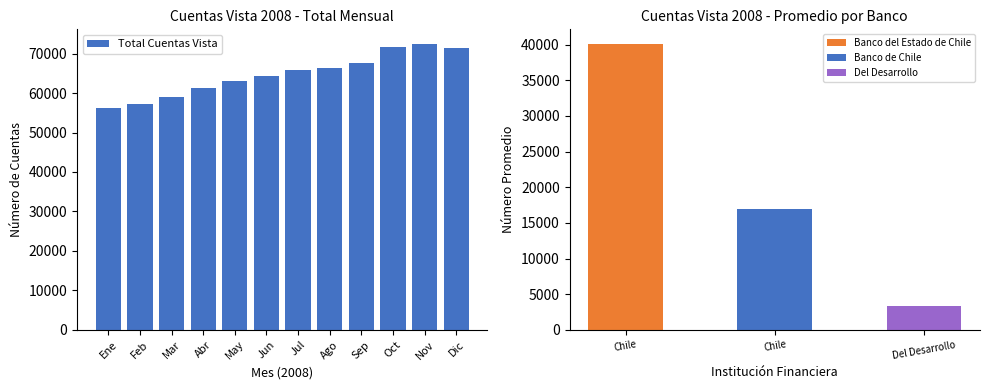

Is it true that the value at Jun is 64250?

True